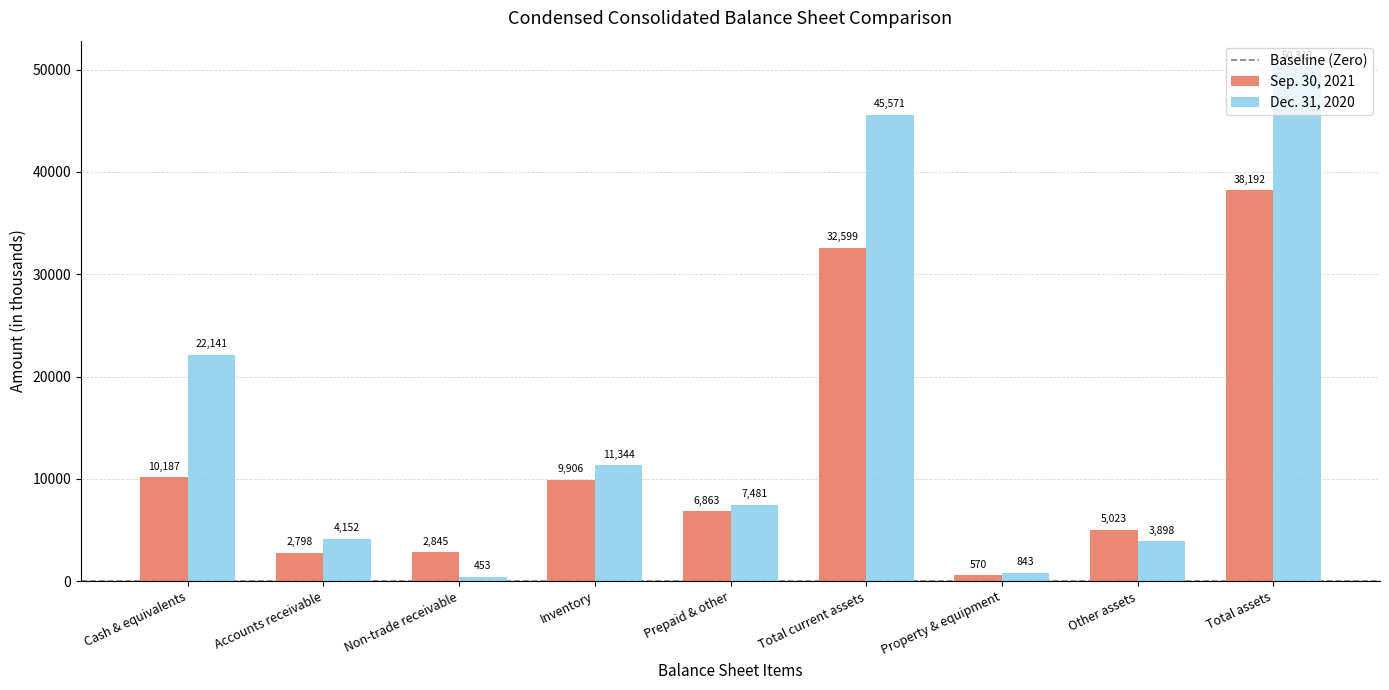

What is the label of the 3rd bar from the left?

Non-trade receivable